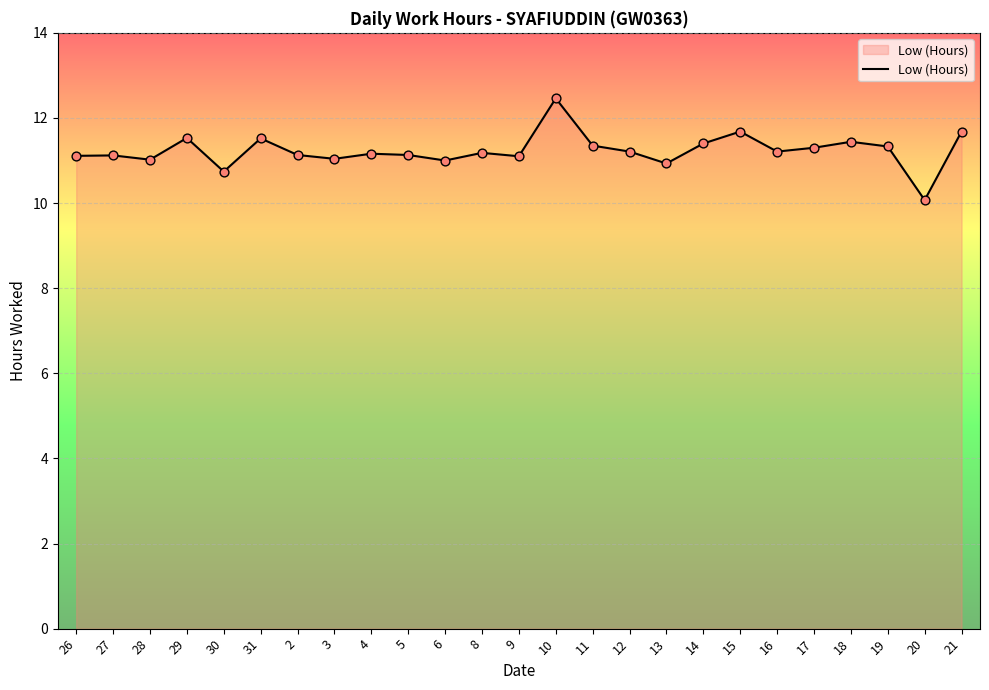

Between 21 and 31, which is larger?

21